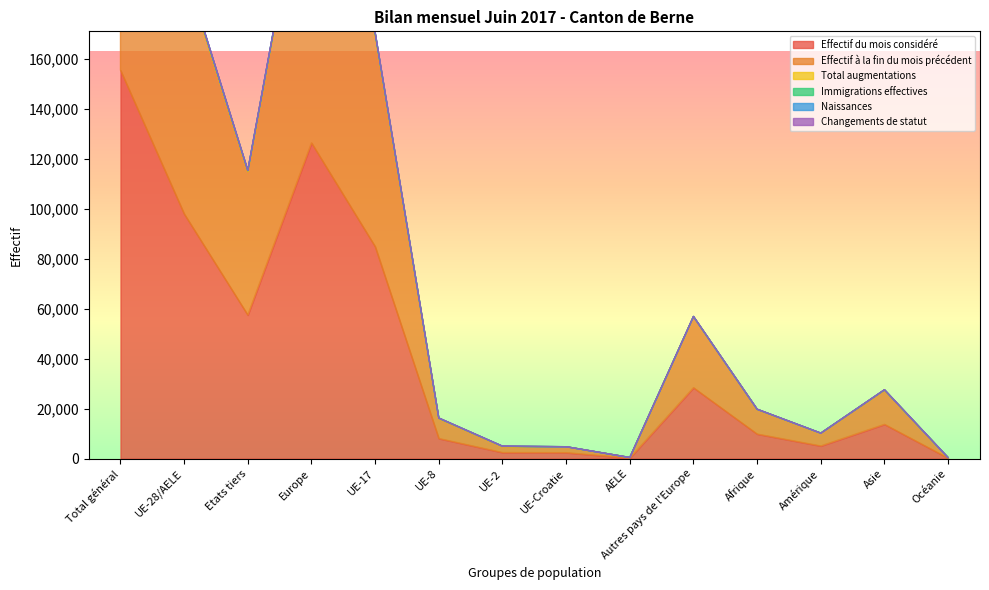

True or false: Effectif du mois considéré and Total augmentations intersect in this chart.

False